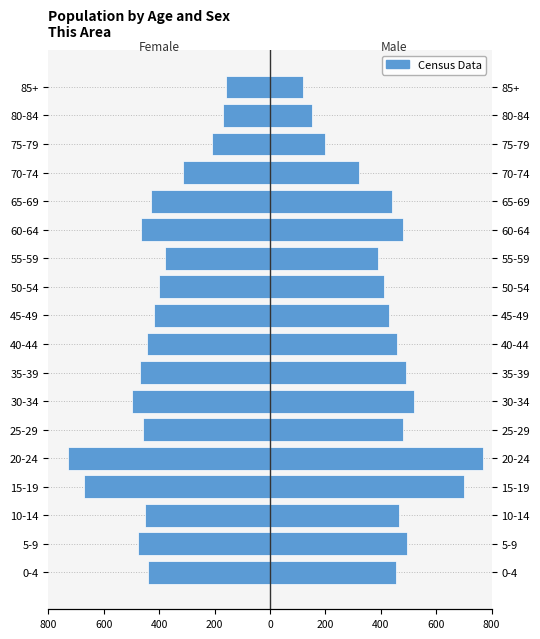

Reading right to left, transcribe all the data shown in this chart.

Female: -160	-170	-210	-315	-430	-465	-380	-400	-420	-445	-470	-500	-460	-730	-670	-450	-475	-440
Male: 120	150	200	320	440	480	390	410	430	460	490	520	480	768	699	467	493	456